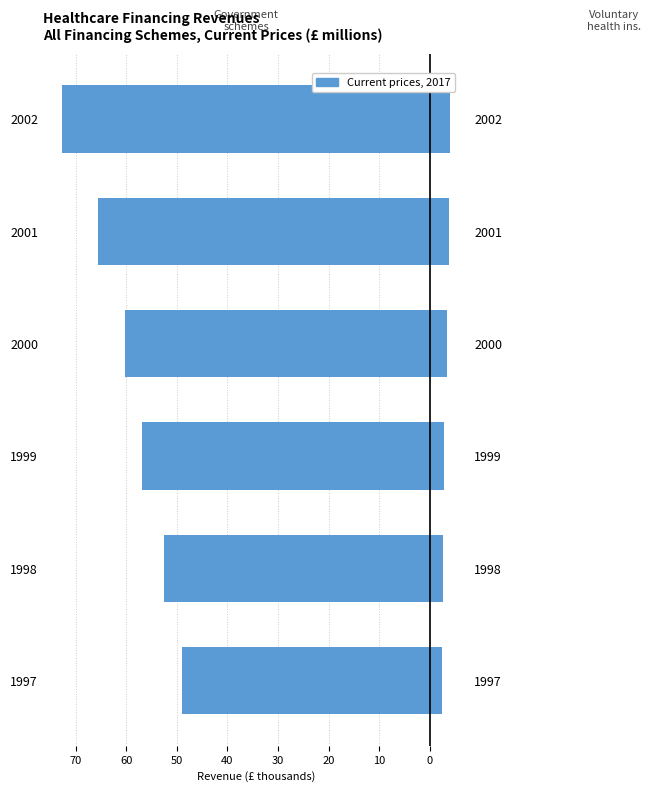

Which series has the largest range (max minus min)?

Government schemes